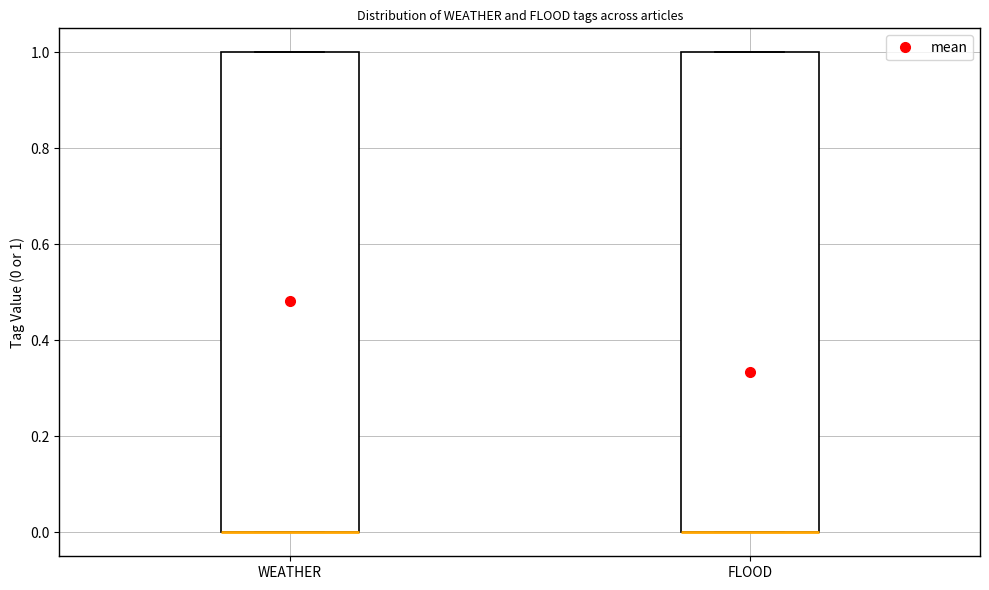

Reading left to right, read every box against the y-axis: the position of its median line, the range the box covers, and the ends of its whiskers. The values are not printed on the chart, so give them approximately, as read against the axis.

WEATHER: median 0 (drawn on the box's lower edge), box 0 to 1, whiskers 0 to 1
FLOOD: median 0 (drawn on the box's lower edge), box 0 to 1, whiskers 0 to 1